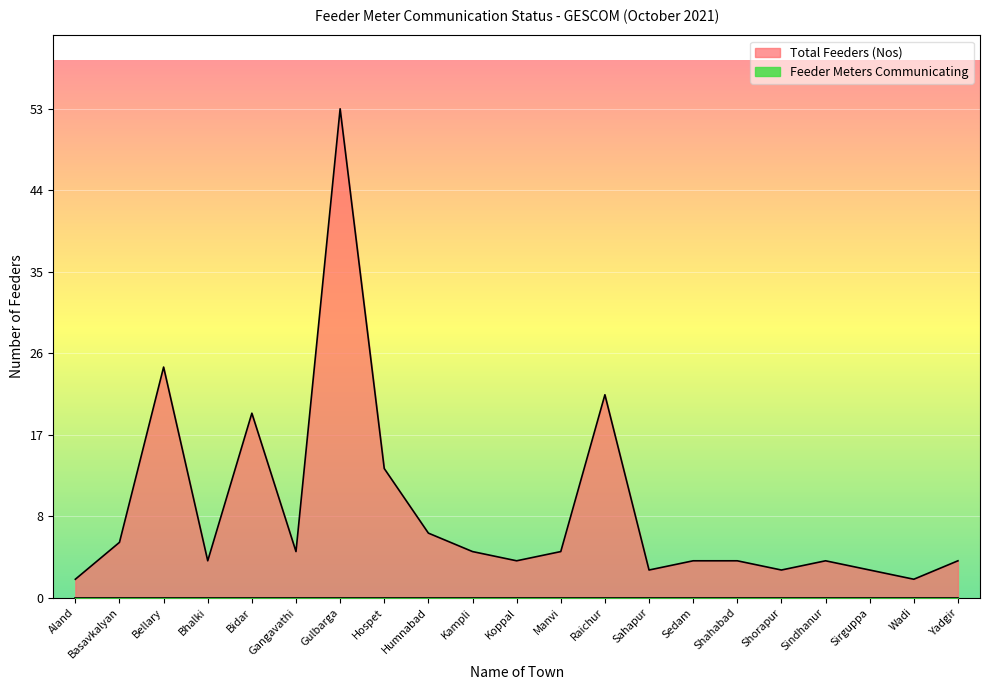

Reading left to right, extract all data points from this chart.

2	6	25	4	20	5	53	14	7	5	4	5	22	3	4	4	3	4	3	2	4